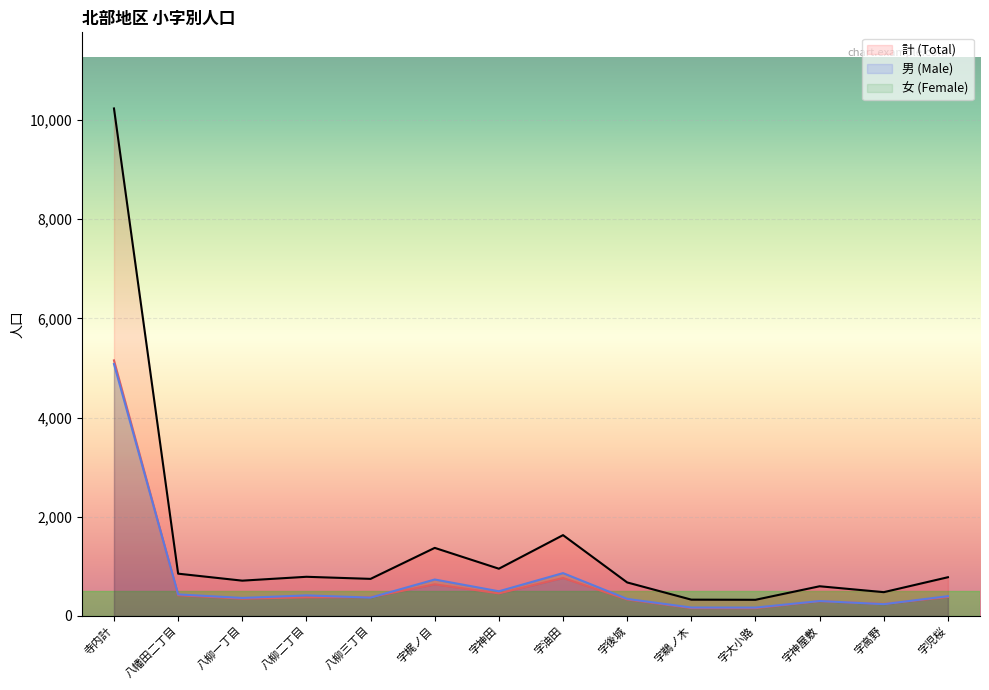

What is the label of the 3rd point from the right?

字神屋敷